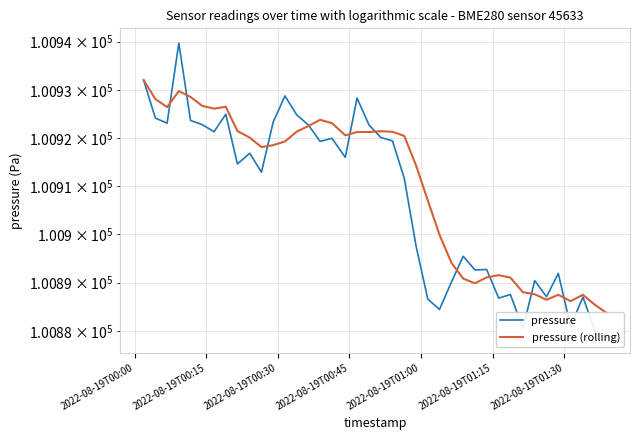

Is the value of pressure at 24 greater than the value of pressure (rolling) at 31?

No